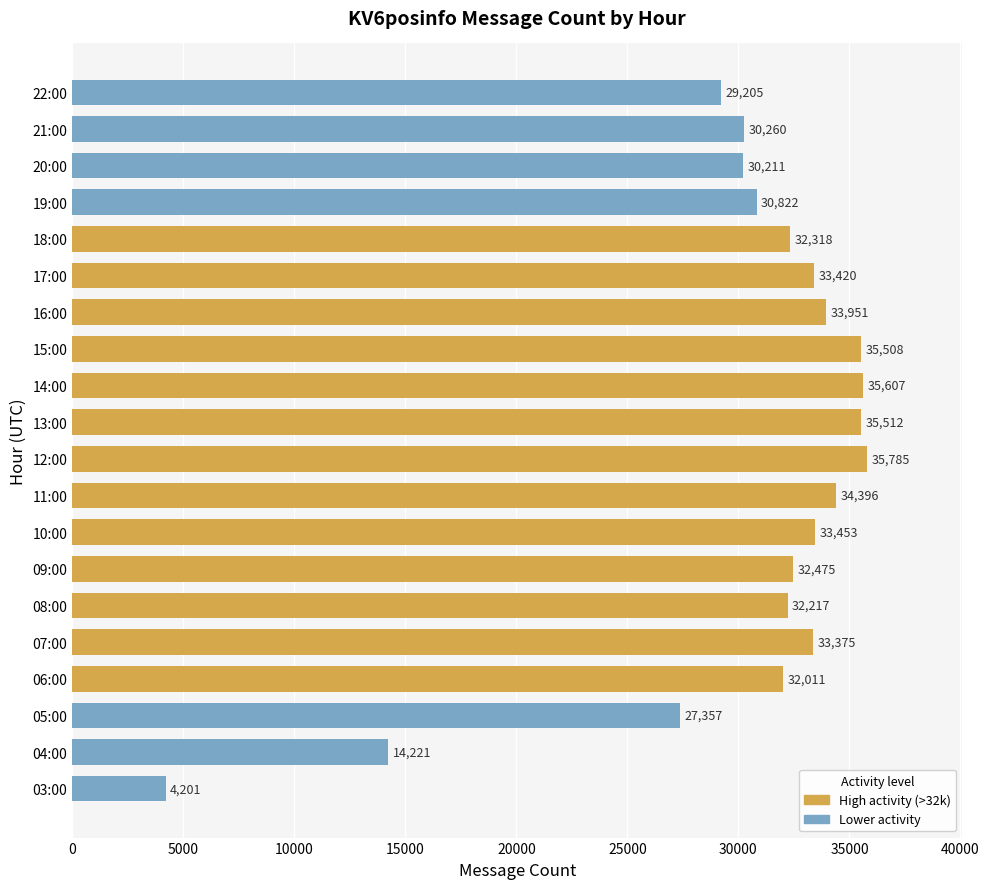

Reading bottom to top, list all the values displayed in this chart.

03:00=4201	04:00=14221	05:00=27357	06:00=32011	07:00=33375	08:00=32217	09:00=32475	10:00=33453	11:00=34396	12:00=35785	13:00=35512	14:00=35607	15:00=35508	16:00=33951	17:00=33420	18:00=32318	19:00=30822	20:00=30211	21:00=30260	22:00=29205